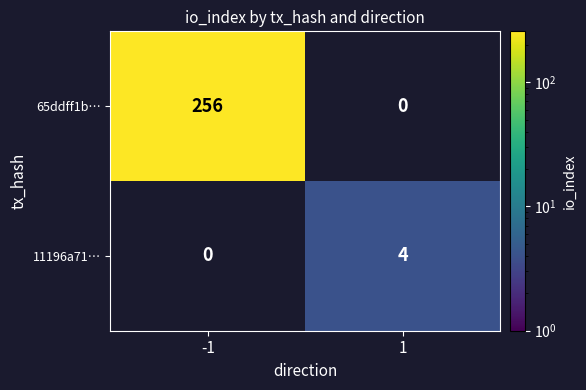

Is it true that 11196a71… equals 7 at 1?

False